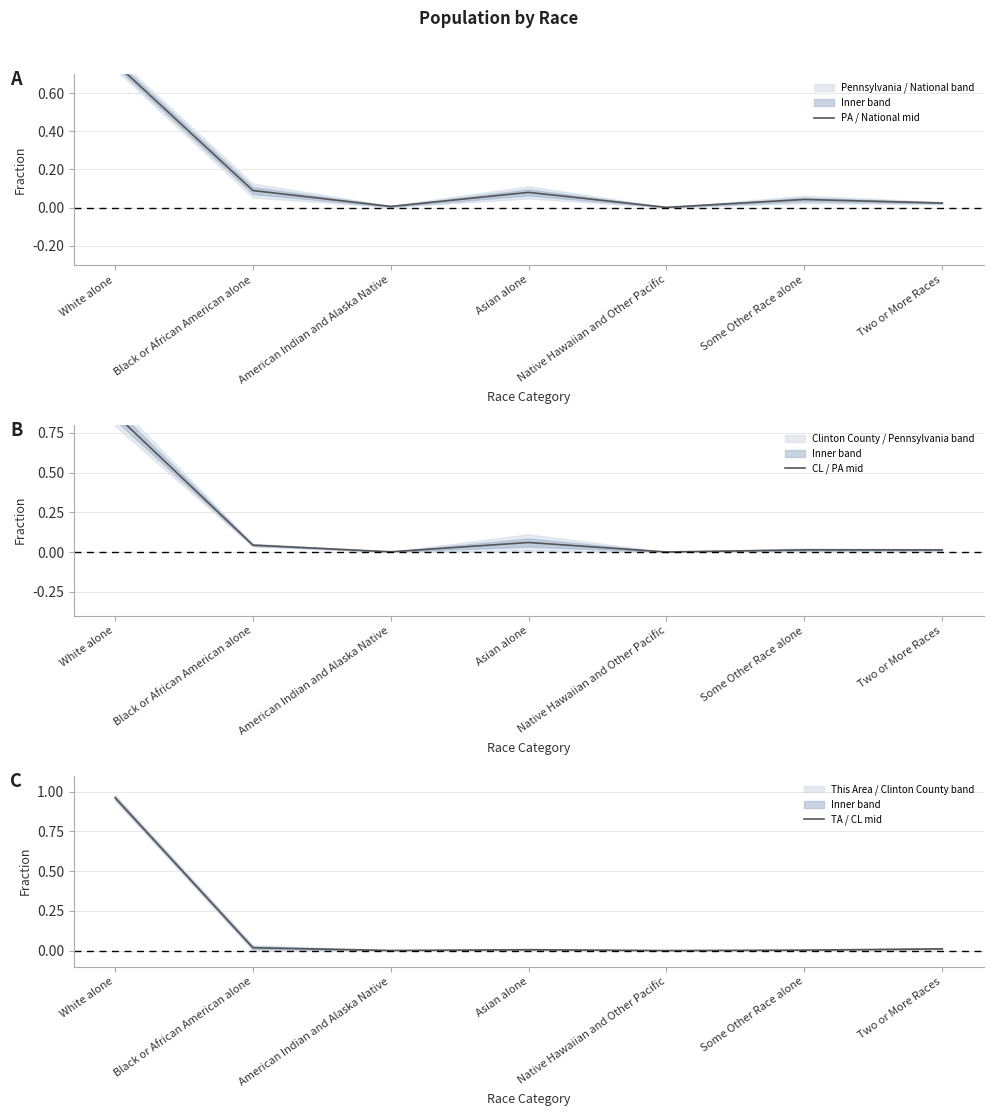

True or false: PA / National mid has more than 2 points higher than both neighbors.

False